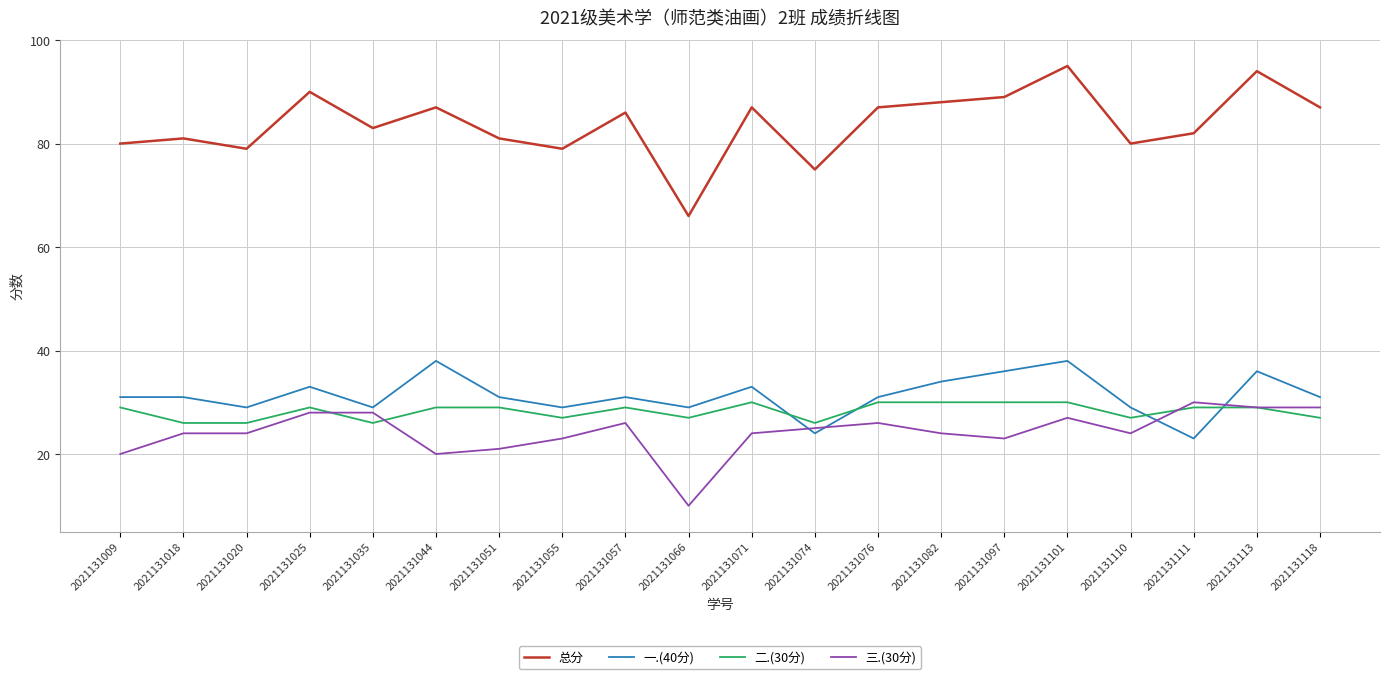

What is the difference between the 一.(40分) values at 2021131057 and 2021131111?

8